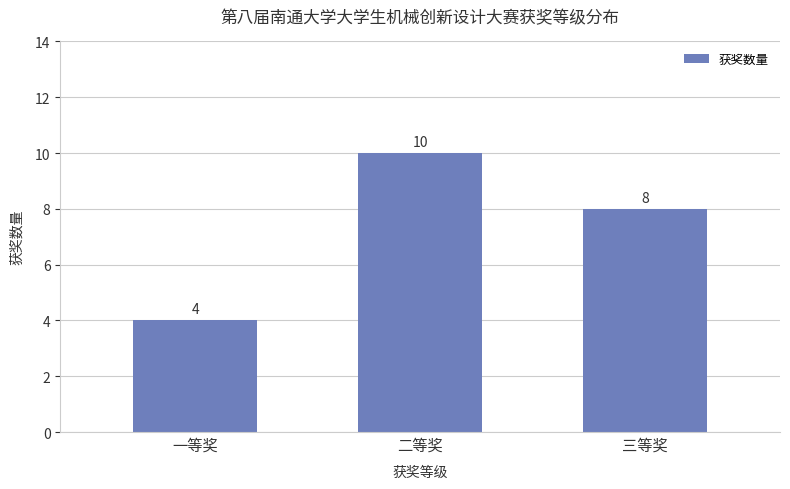

What is the average value?

7